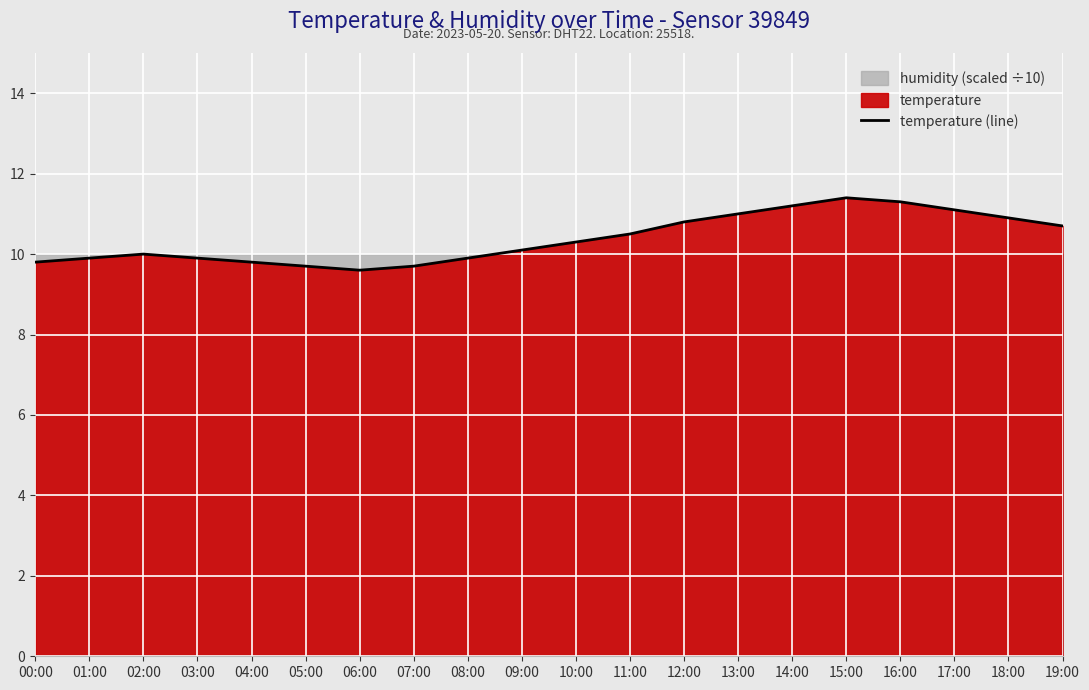

List the labels in order of value, largest first.

15:00, 16:00, 14:00, 17:00, 13:00, 18:00, 12:00, 19:00, 11:00, 10:00, 09:00, 02:00, 01:00, 03:00, 08:00, 00:00, 04:00, 05:00, 07:00, 06:00